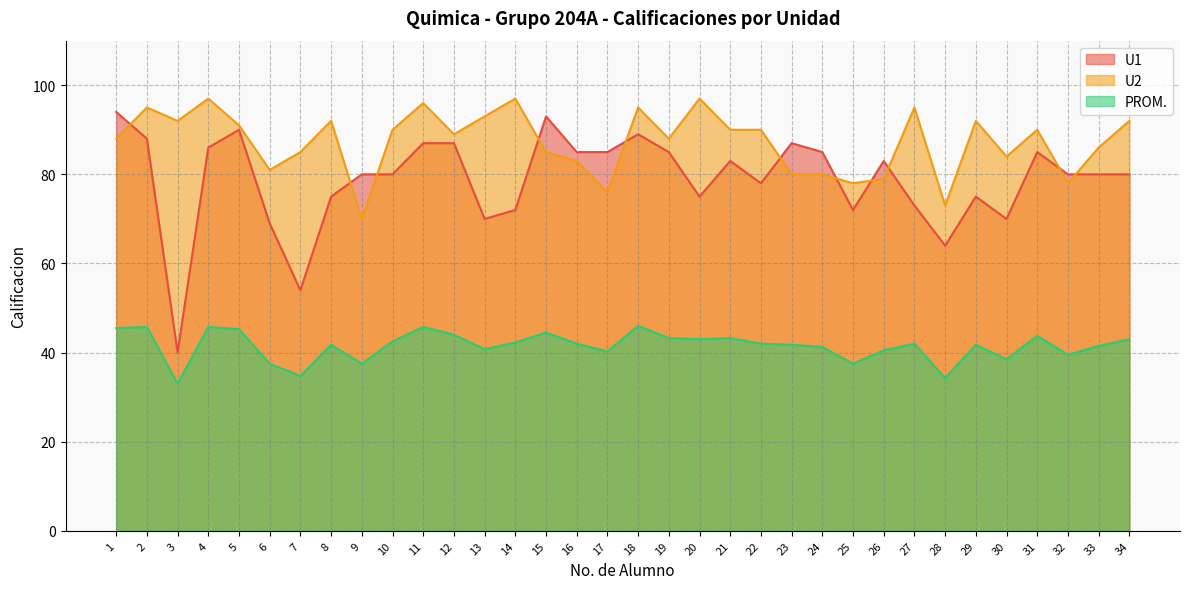

What is the minimum value for PROM.?

33.0